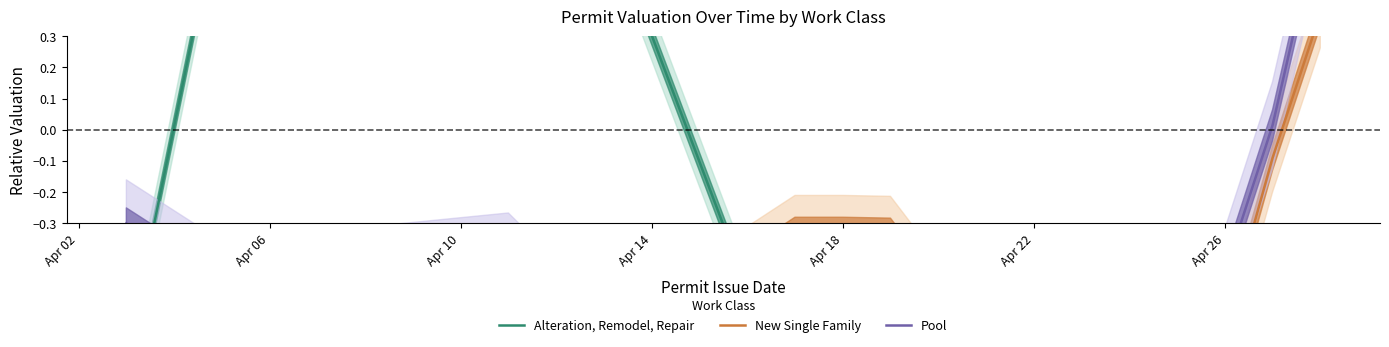

True or false: New Single Family has more than 0 interior local peaks.

True